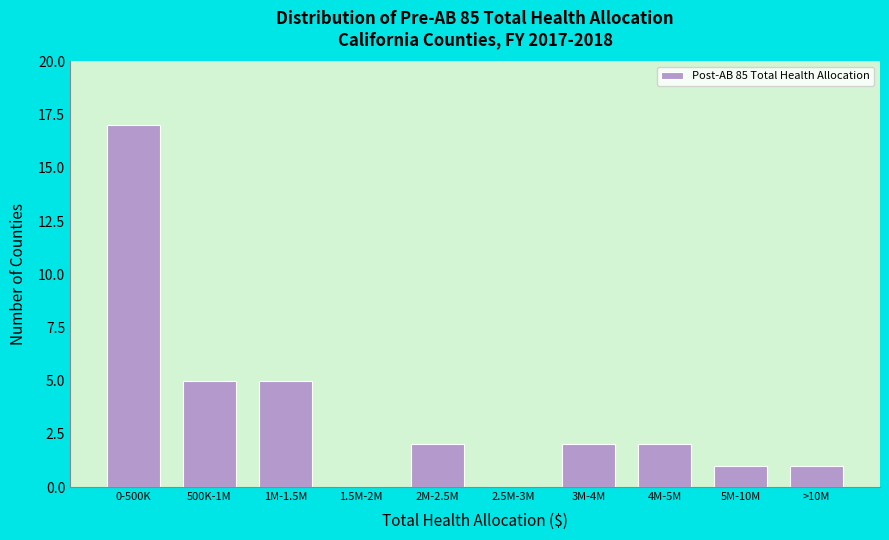

Reading left to right, list all the values displayed in this chart.

0-500K=17	500K-1M=5	1M-1.5M=5	1.5M-2M=0	2M-2.5M=2	2.5M-3M=0	3M-4M=2	4M-5M=2	5M-10M=1	>10M=1